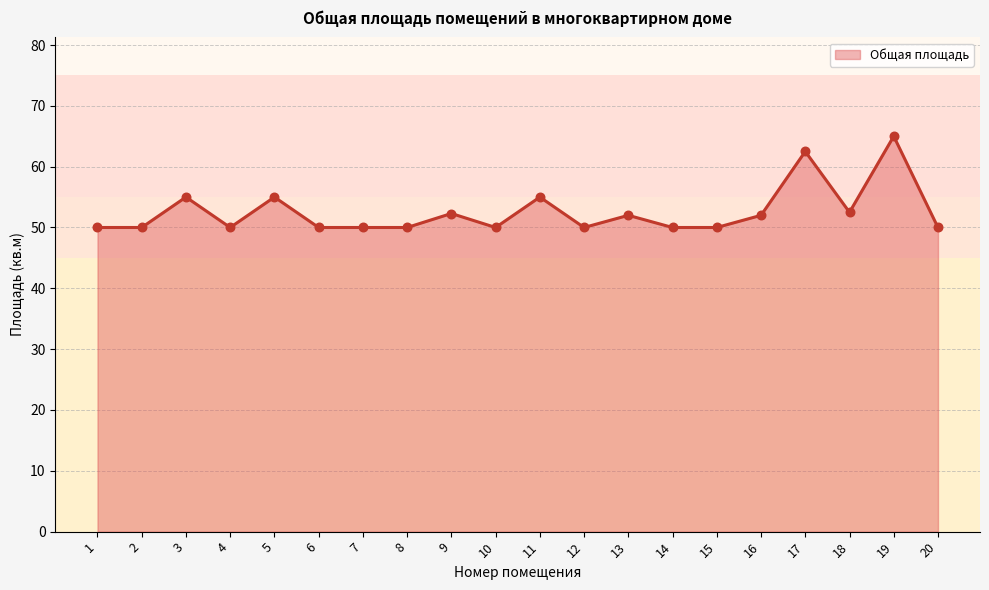

What is the change in value from 3 to 7?

-5.0